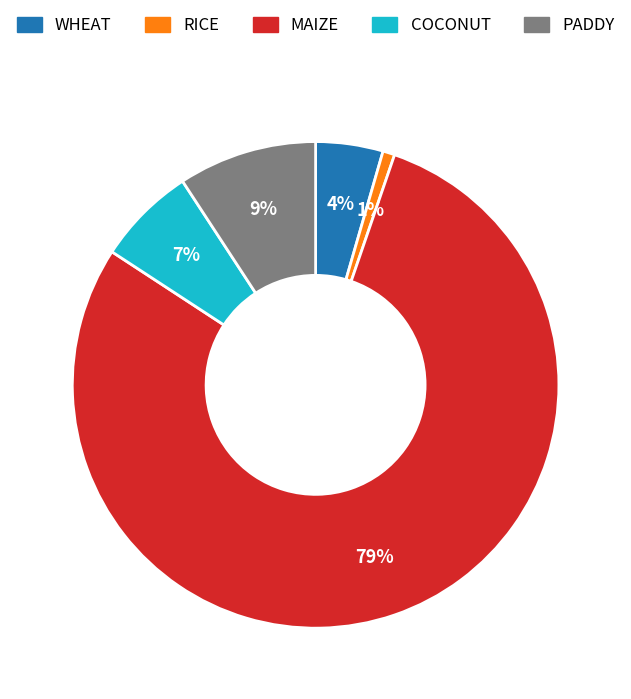

Which category accounts for the majority?

MAIZE